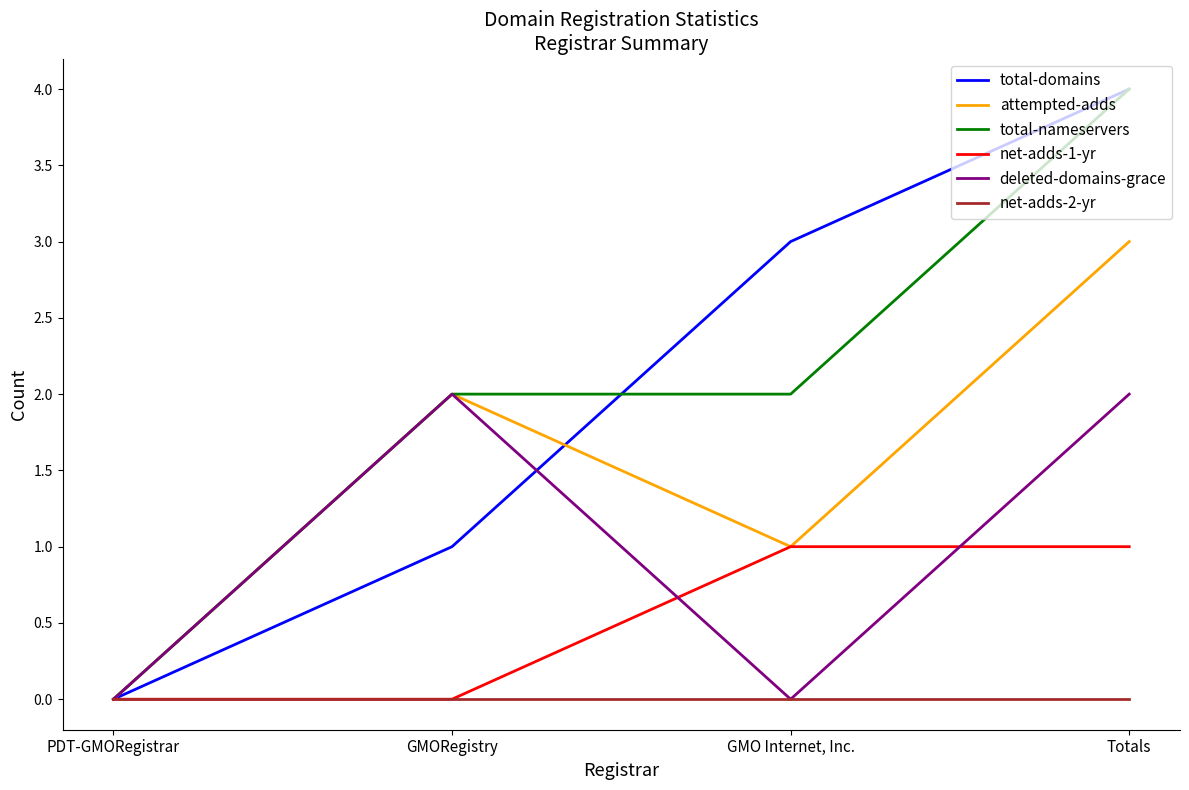

Which label corresponds to the largest value in the chart?

Totals